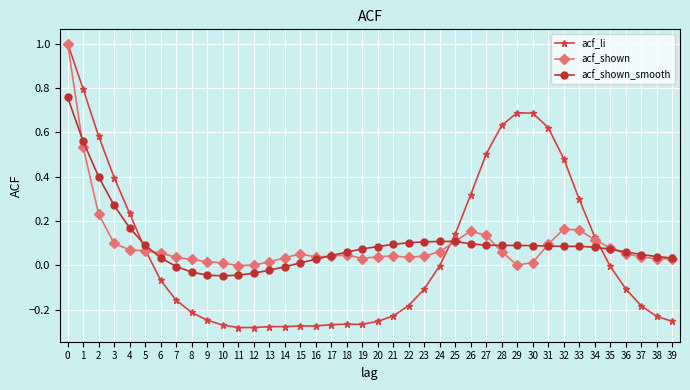

After their last crossing, which series has the higher values: acf_shown or acf_li?

acf_shown